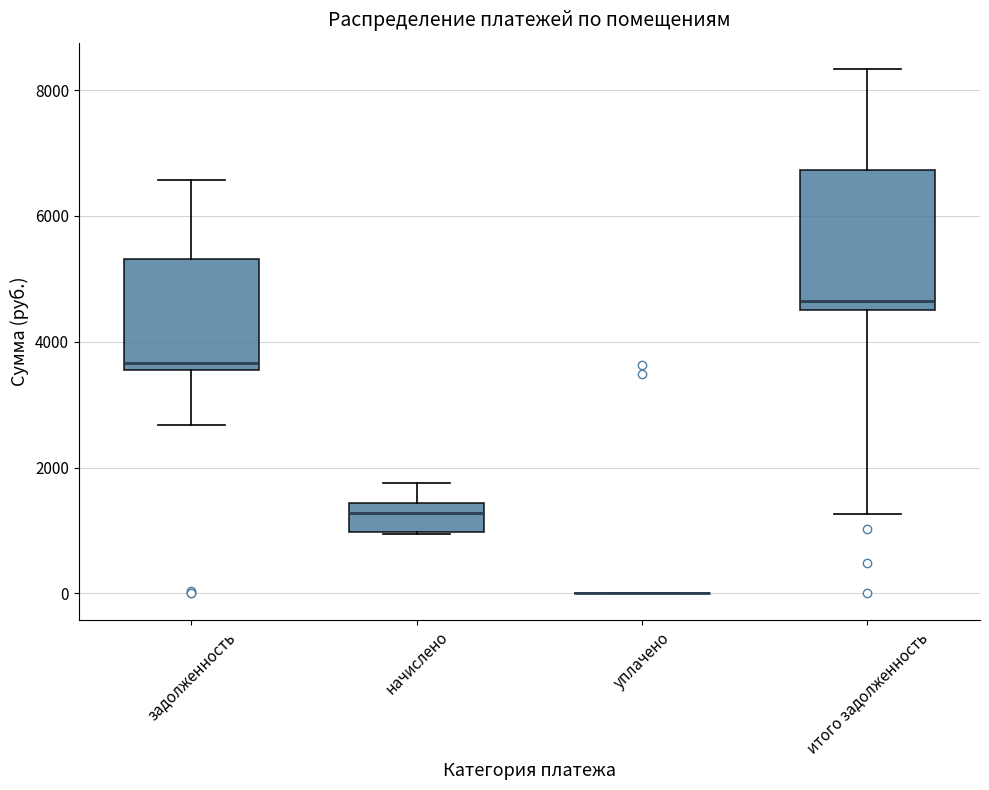

Reading left to right, transcribe this box plot: for each box, give where its median line is, the range the box spans, and where its two whiskers end, as read against the y-axis. The values are not printed on the chart, so give them approximately, as read against the axis.

задолженность: median 3600 (just above the box's lower edge), box 3600 to 5400, whiskers 2600 to 6600
начислено: median 1200, box 1000 to 1400, whiskers 1000 to 1800
уплачено: box collapsed to a line at 0, whiskers 0 to 0
итого задолженность: median 4600, box 4400 to 6800, whiskers 1200 to 8400